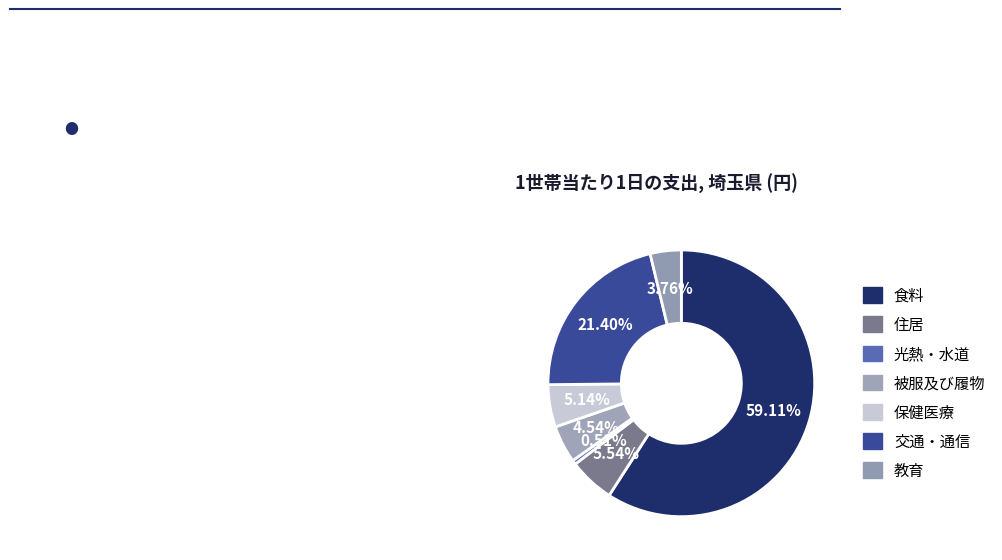

Between 被服及び履物 and 教育, which is larger?

被服及び履物